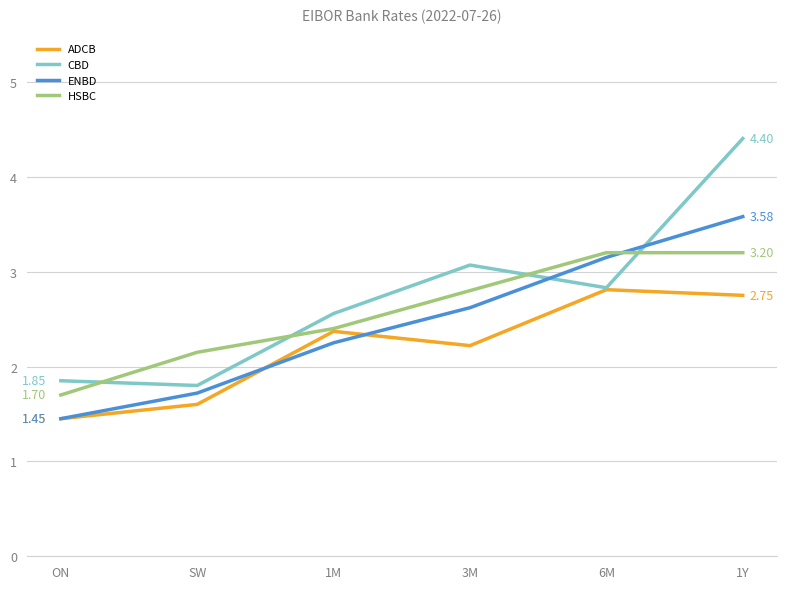

Which series has the largest total across all categories?

CBD